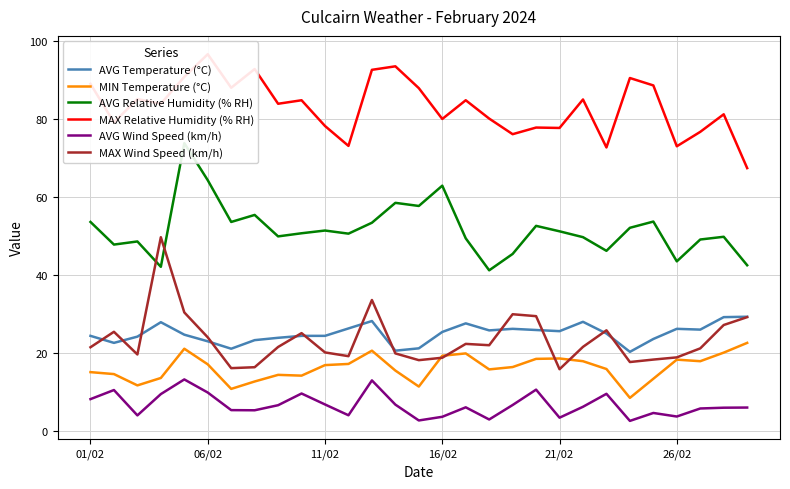

What is the difference between the second highest and second lowest values in the MAX Wind Speed (km/h) series?

17.5